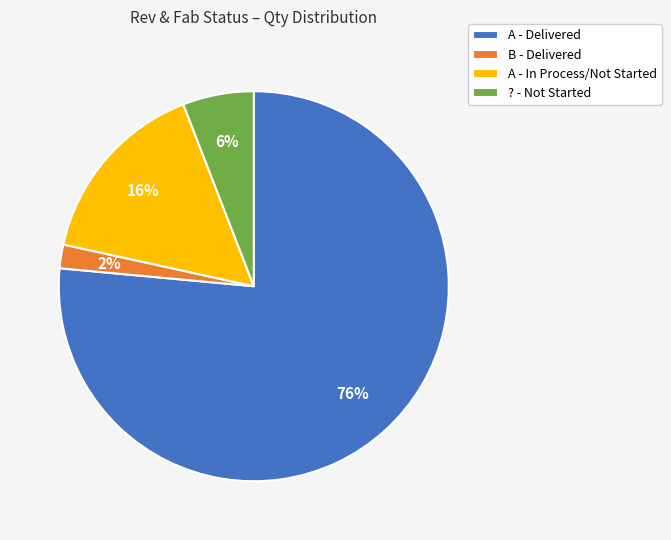

Does any single category account for the majority?

Yes